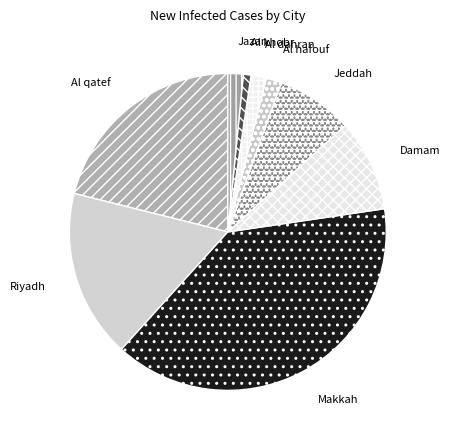

Count the number of slices in the pie.

9